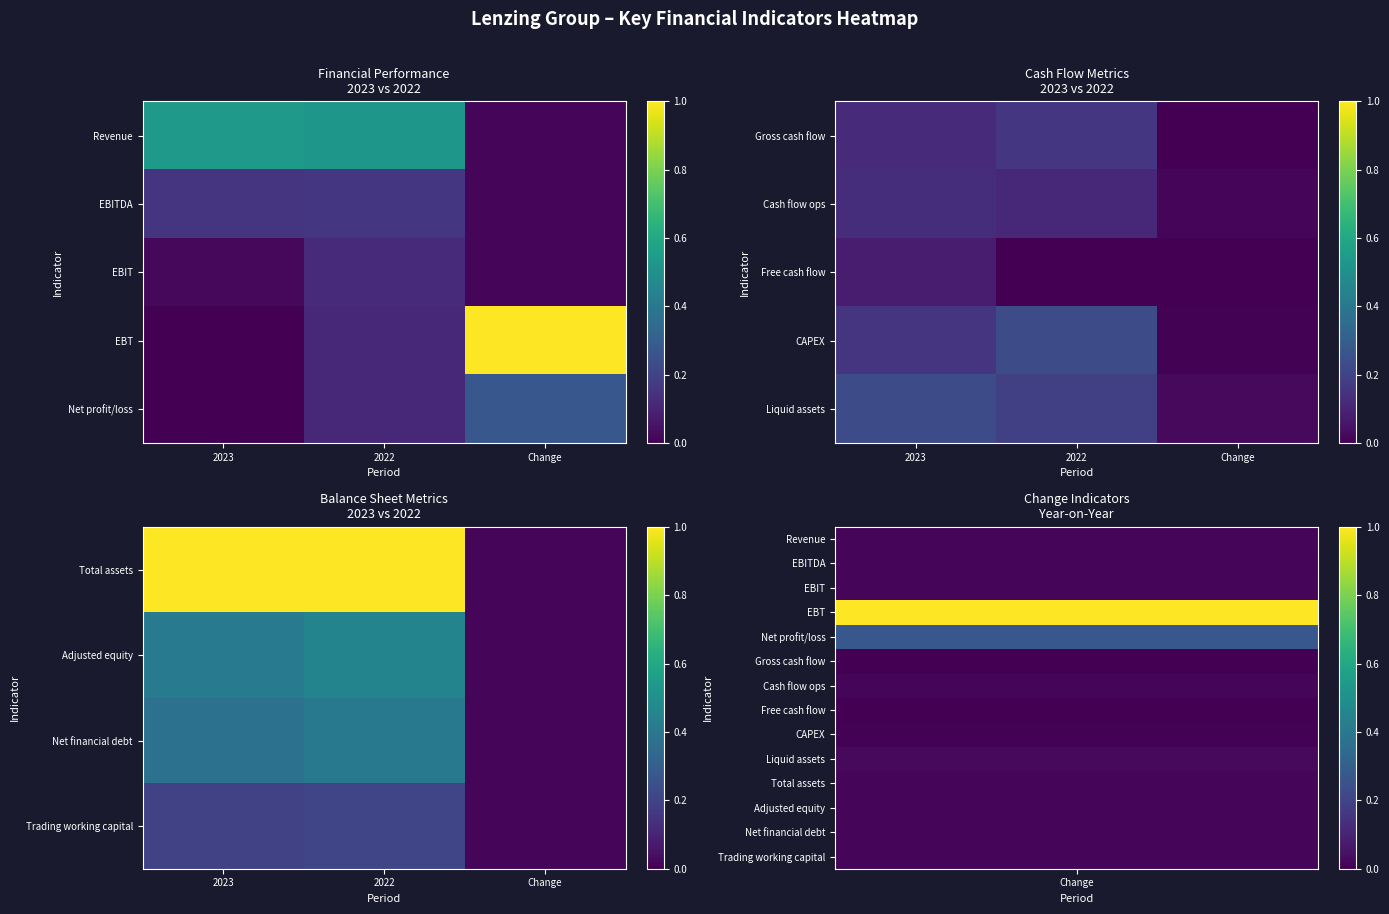

At 2022, list the series in order from largest to smallest.

Total assets, Adjusted equity, Net financial debt, Trading working capital, Liquid assets